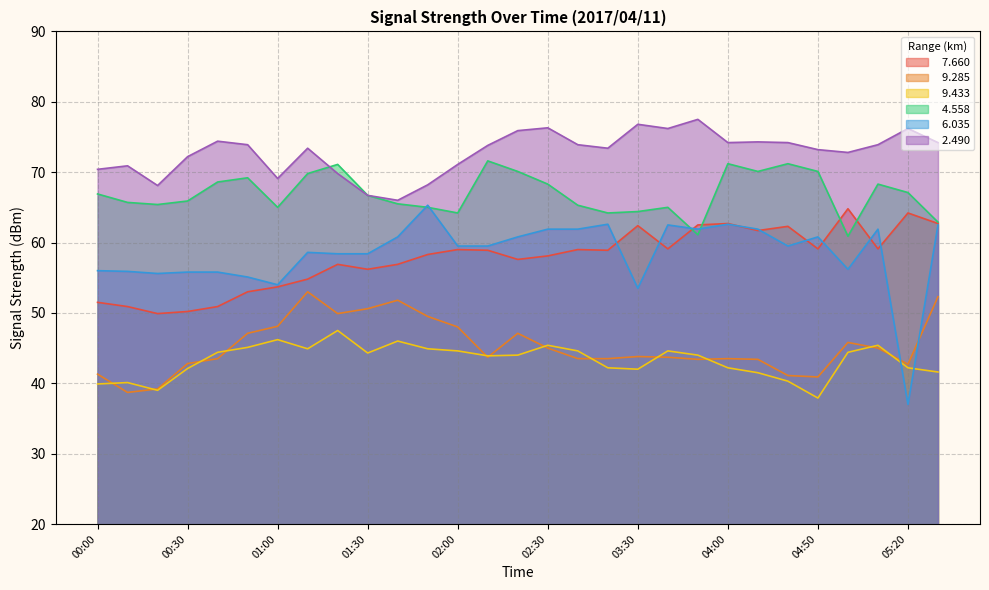

Does the chart display data point markers on the line(s)?

No